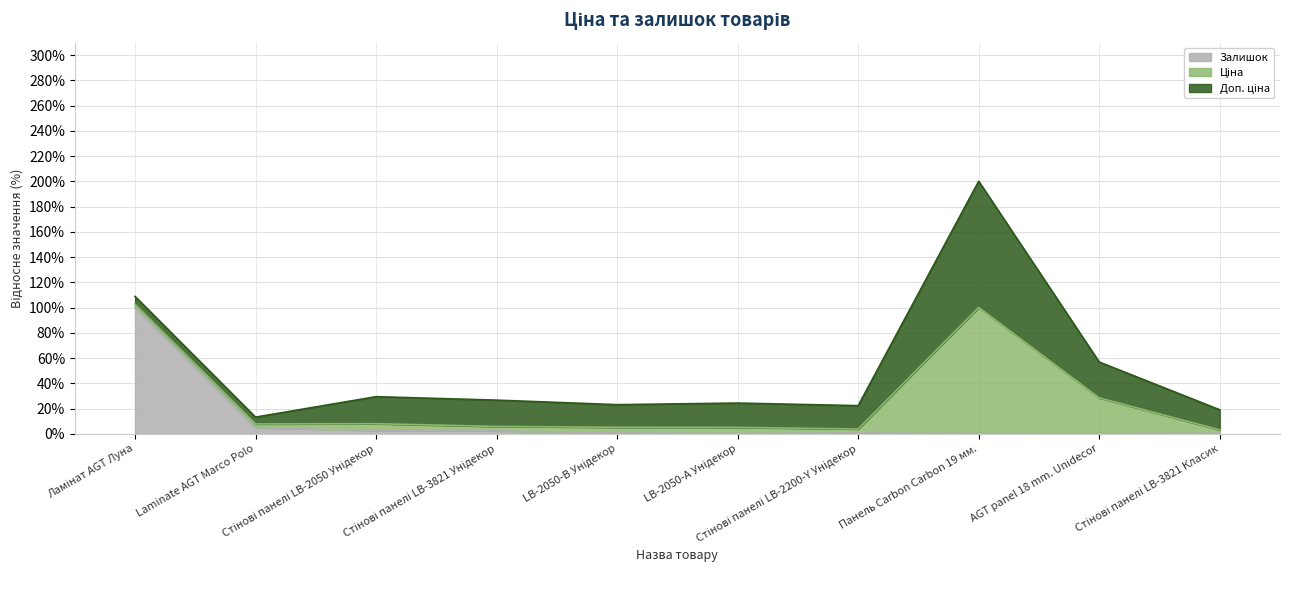

Which series has the widest spread of values?

Доп. ціна (лінія)